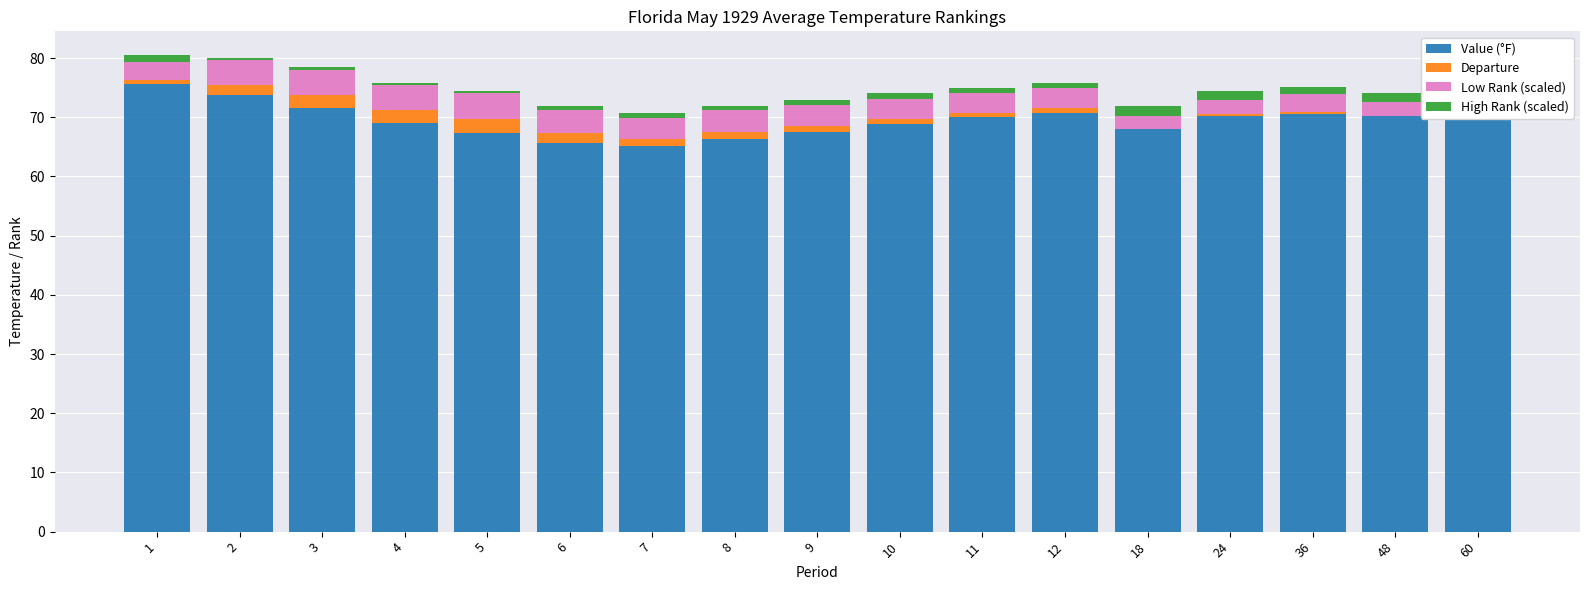

Is it true that Value (°F) equals 102.1 at 36?

False